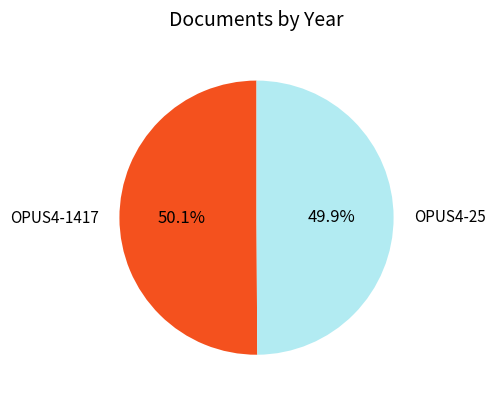

What is the ratio of the value at OPUS4-25 to the value at OPUS4-1417?

1.0